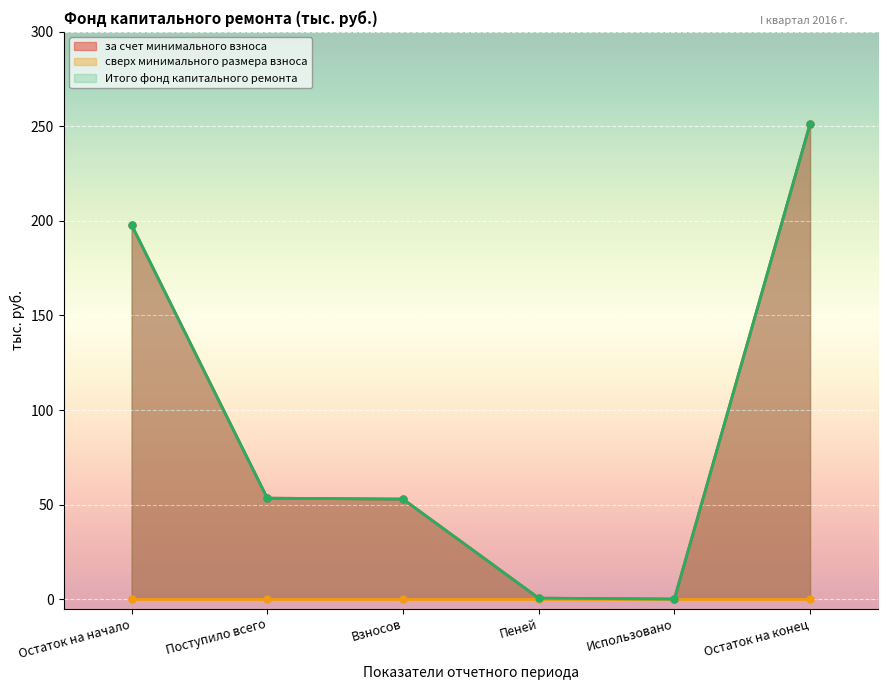

True or false: за счет минимального взноса and Итого фонд капитального ремонта cross at least once.

False